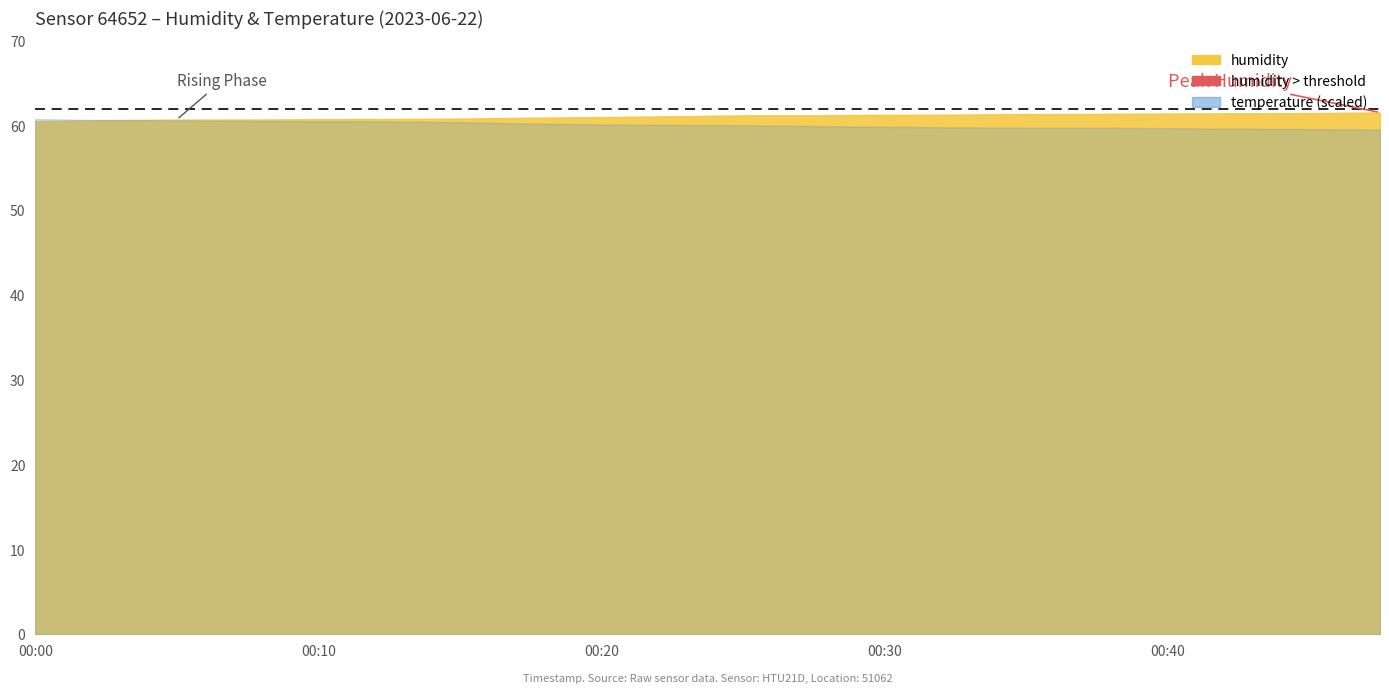

Does the chart display data point markers on the line(s)?

No